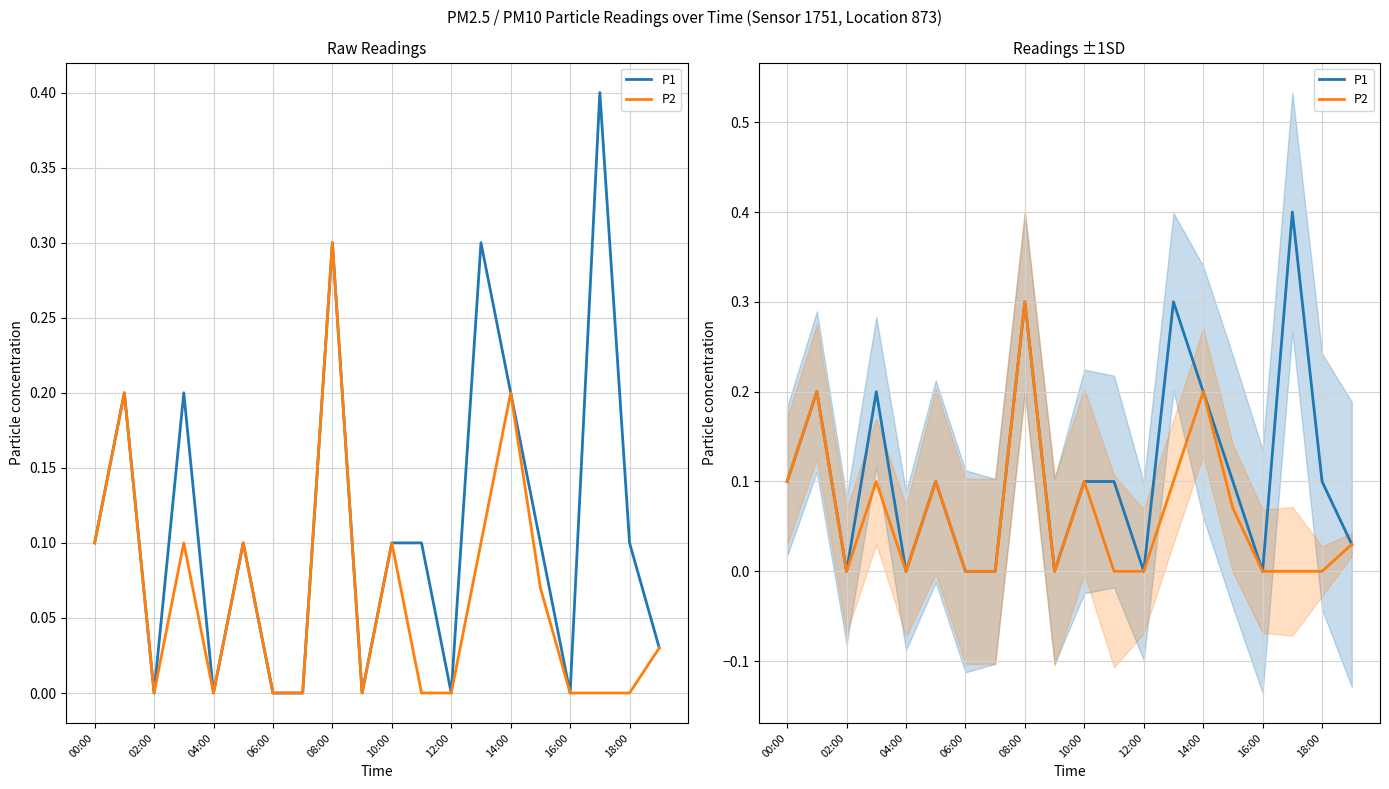

What position from the left is 15?

16